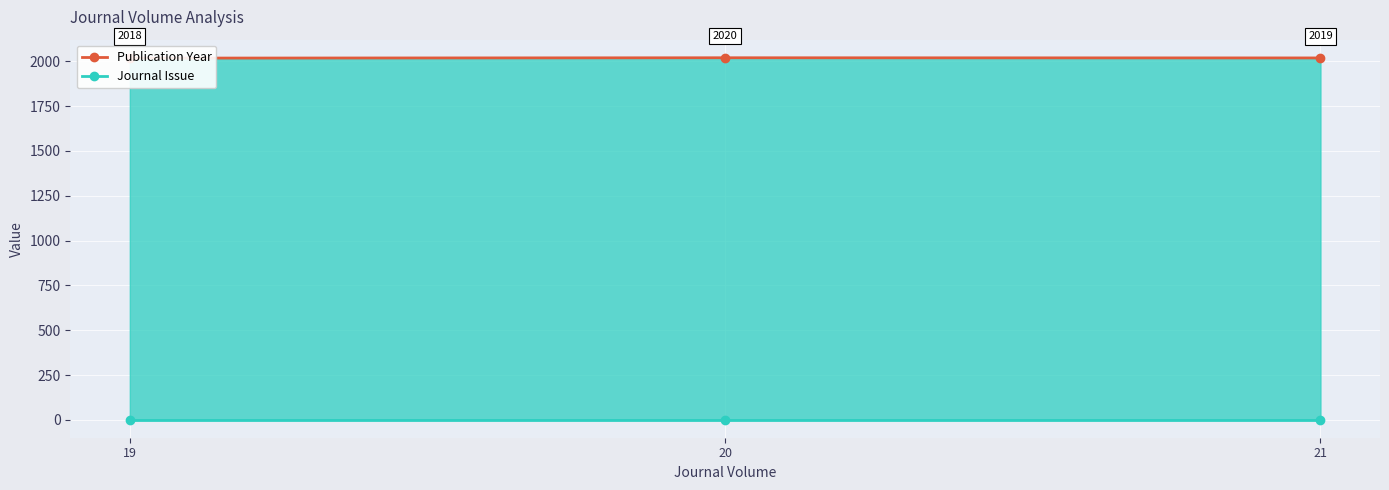

What is the average value of the Journal Issue series?

1